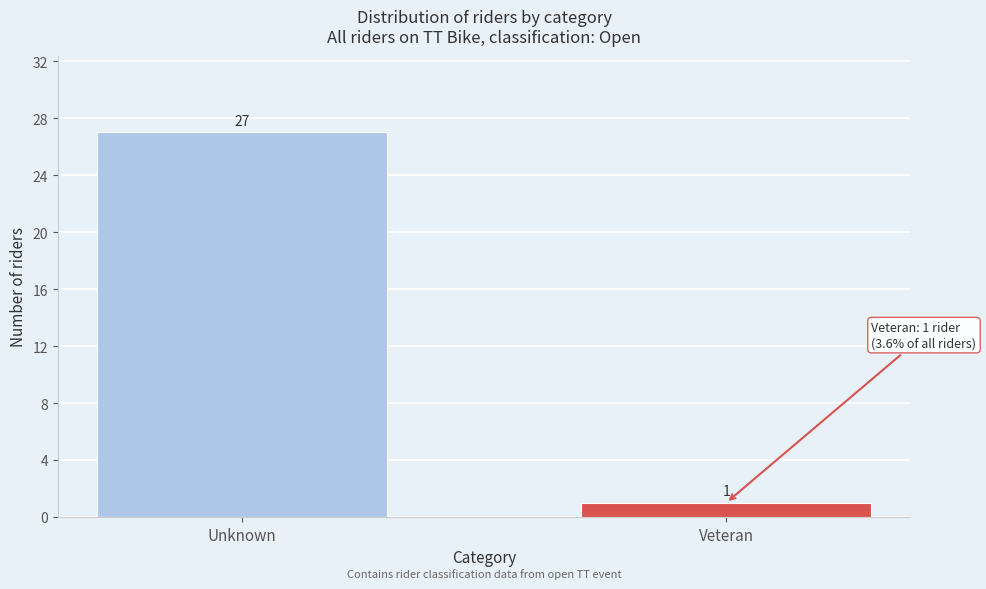

Reading right to left, what are all the values shown in this chart?

1	27